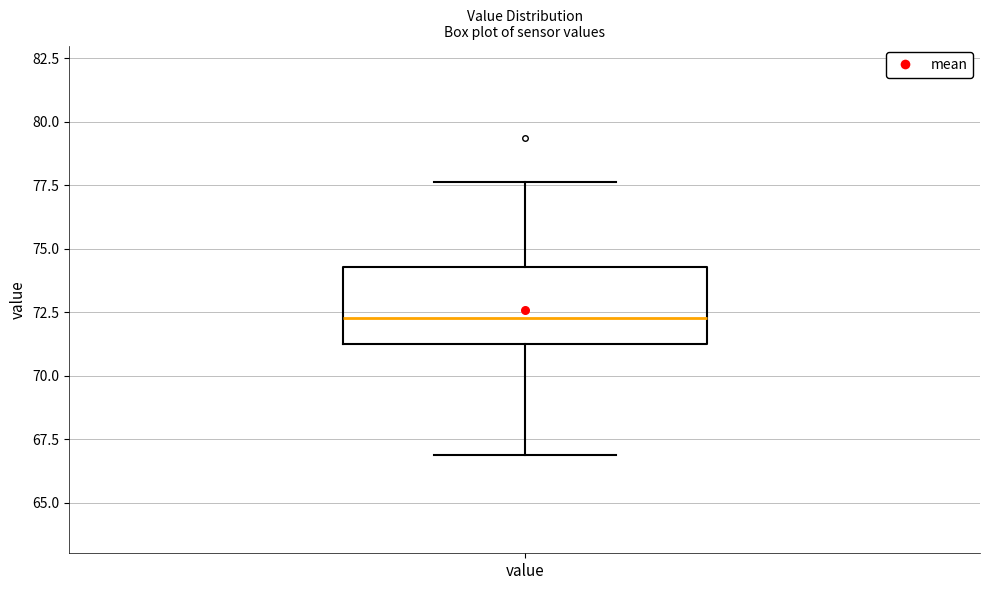

Transcribe this box plot: give where the median line is, the range the box spans, and where the two whiskers end, as read against the y-axis. The values are not printed on the chart, so give them approximately, as read against the axis.

median 72.5, box 71.0 to 74.5, whiskers 67.0 to 77.5